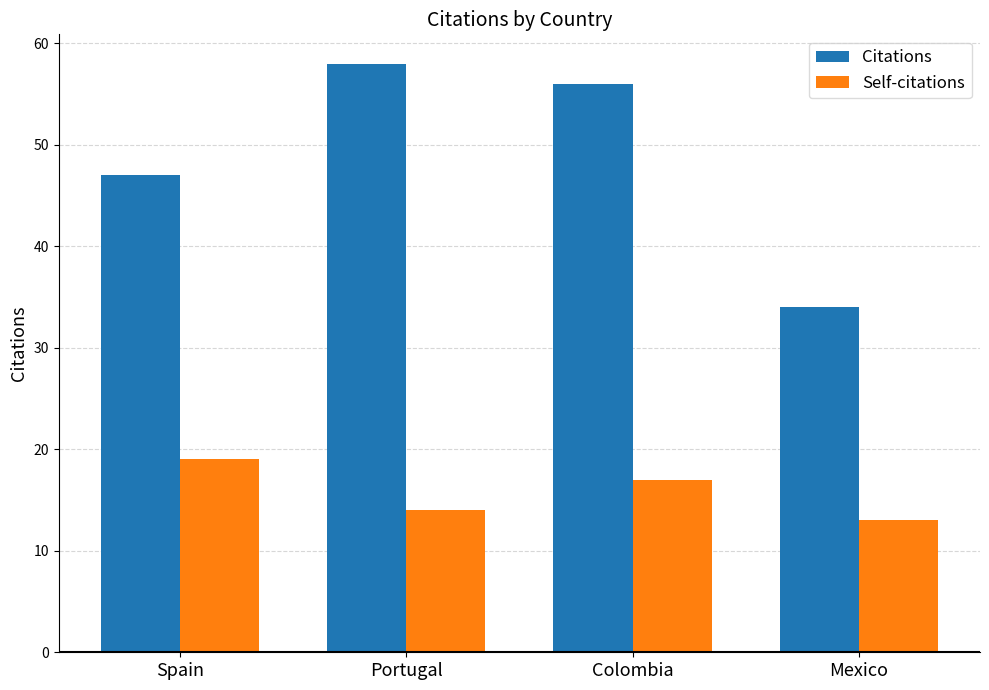

What is the value of the Self-citations bar at the 1st from the left?

19